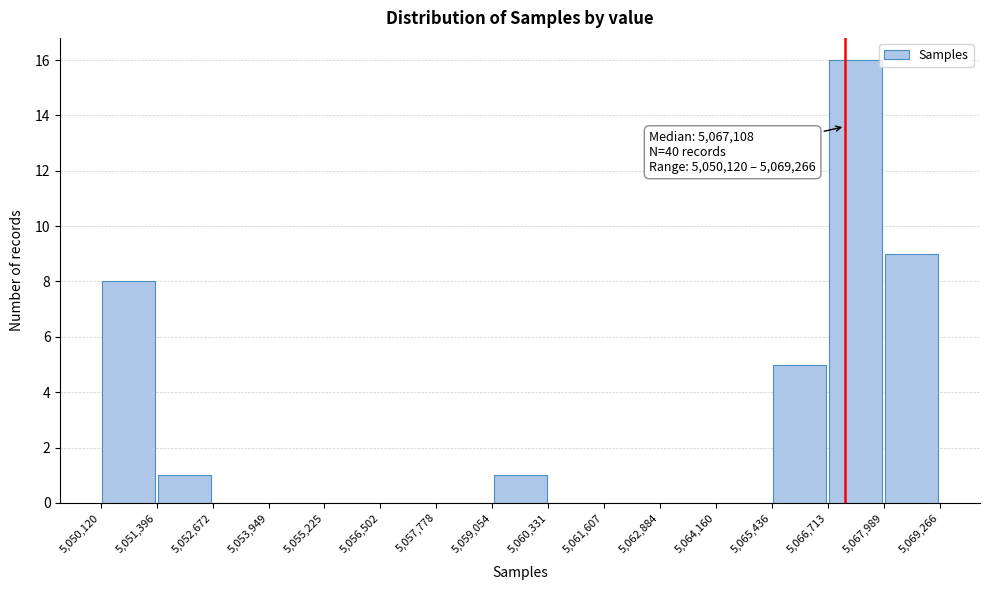

Which range on the x-axis has the tallest bar?

5,066,713 to 5,067,989